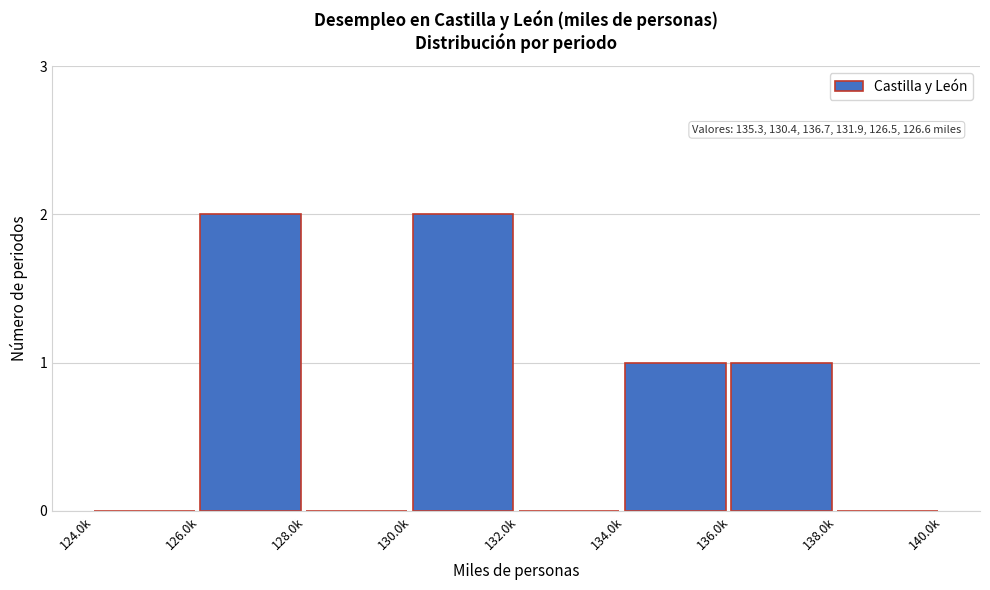

Reading right to left, transcribe all the data shown in this chart.

138.0k=0	136.0k=1	134.0k=1	132.0k=0	130.0k=2	128.0k=0	126.0k=2	124.0k=0